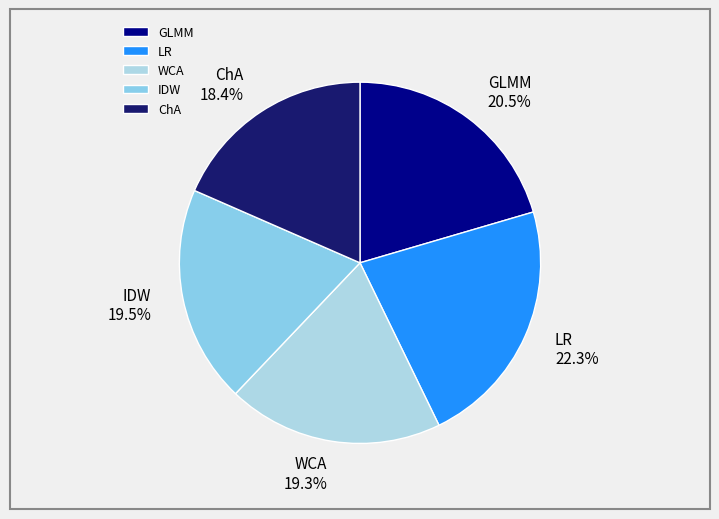

Does any single category account for the majority?

No